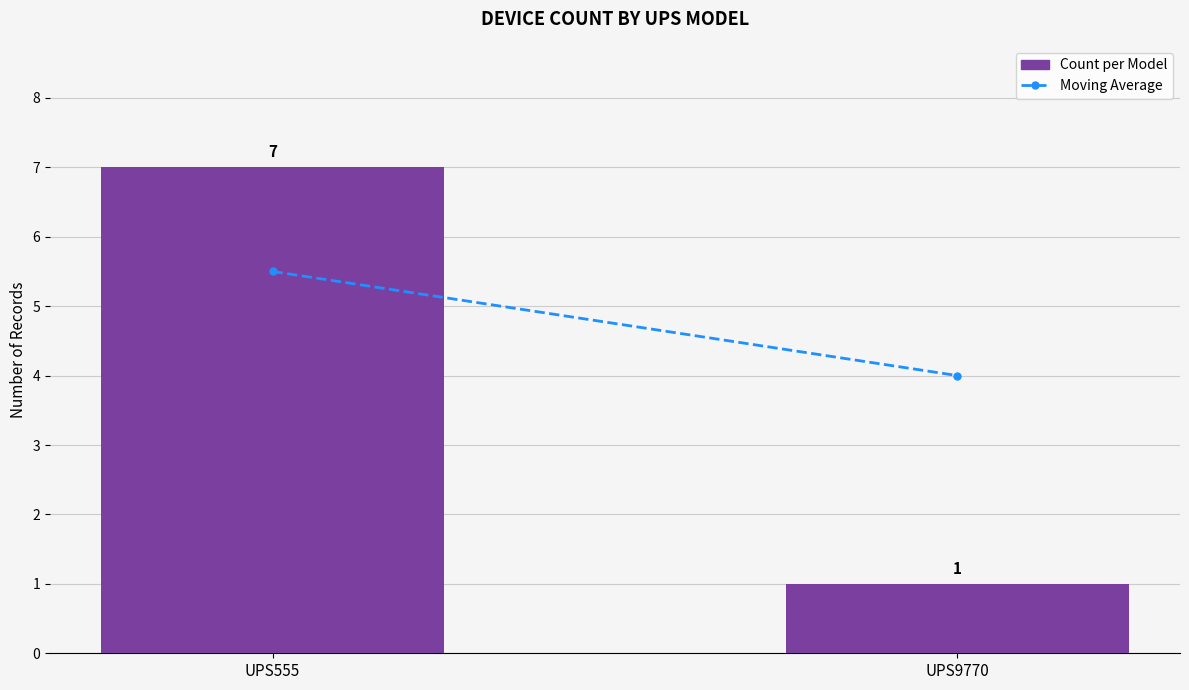

Reading left to right, extract all data points from this chart.

UPS555=7	UPS9770=1